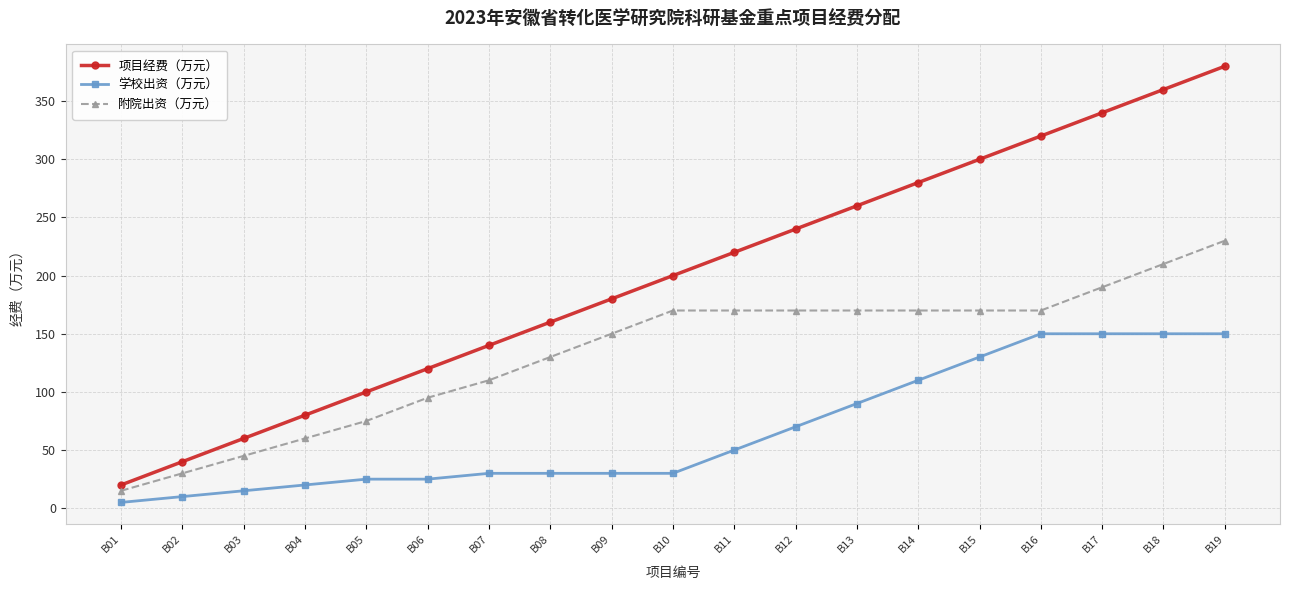

The 学校出资（万元） series shows 13 at B10. True or false?

False